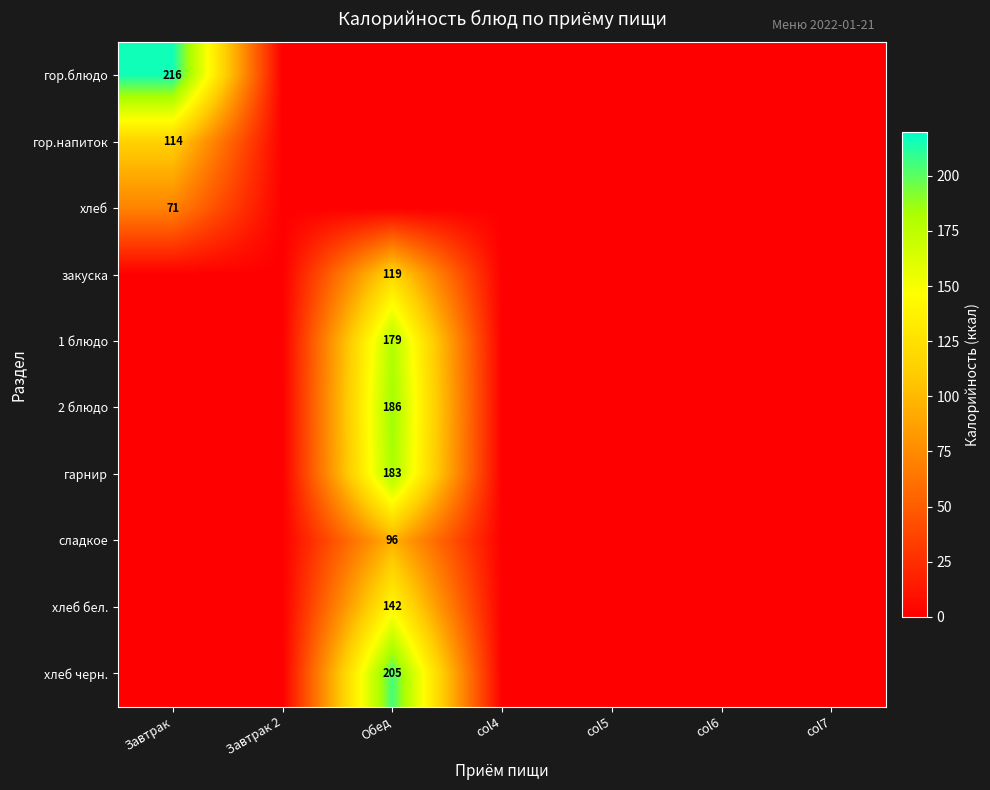

The закуска series shows 24 at Обед. True or false?

False